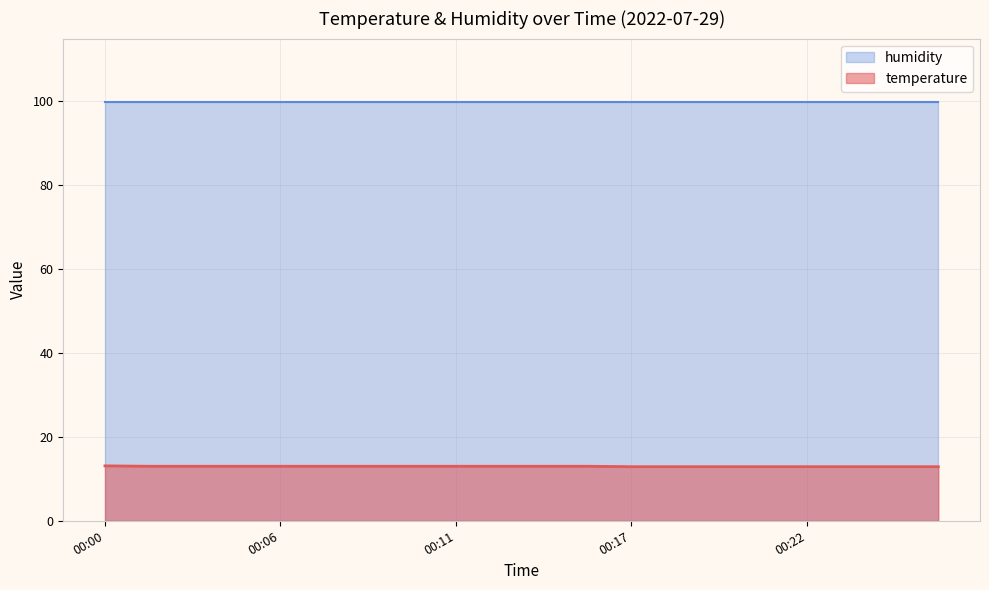

True or false: temperature and humidity intersect in this chart.

False